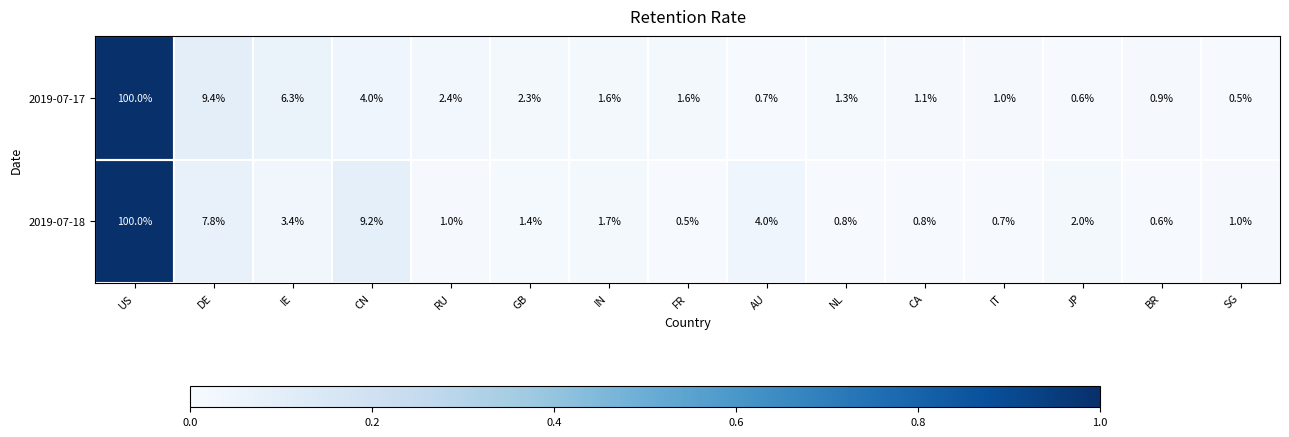

Between IN and BR, which series saw the biggest shift?

2019-07-18